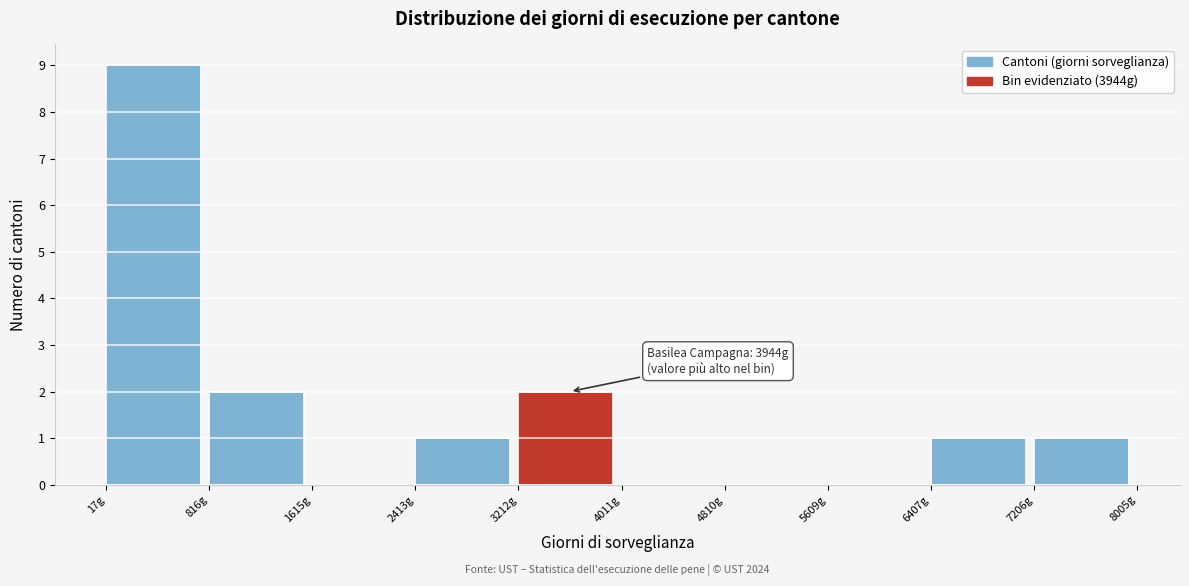

Which range on the x-axis has the tallest bar?

0 to 800